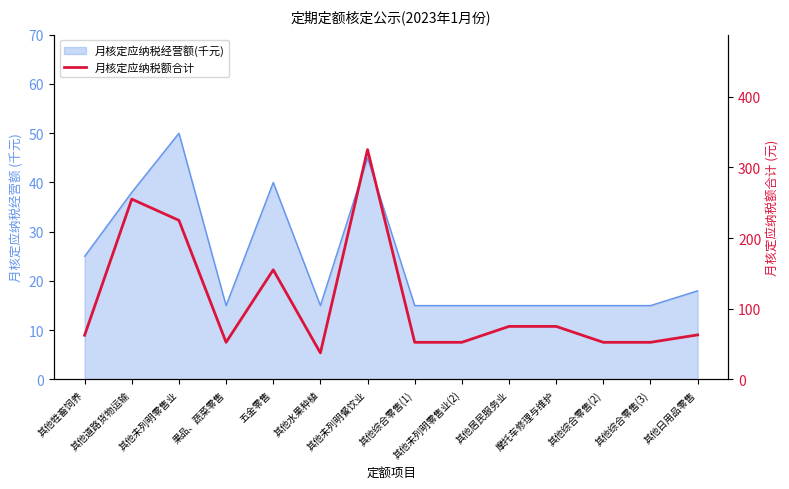

Reading left to right, what are all the values shown in this chart?

其他牲畜饲养=62.5	其他道路货物运输=255.0	其他未列明零售业=225.0	果品、蔬菜零售=52.5	五金零售=155.0	其他水果种植=37.5	其他未列明餐饮业=325.0	其他综合零售(1)=52.5	其他未列明零售业(2)=52.5	其他居民服务业=75.0	摩托车修理与维护=75.0	其他综合零售(2)=52.5	其他综合零售(3)=52.5	其他日用品零售=63.0